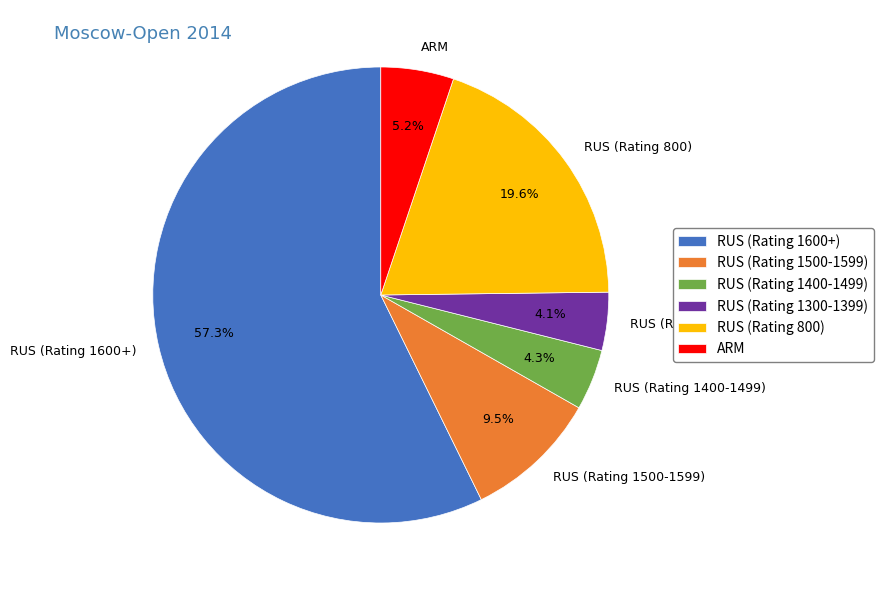

What is the total percentage of RUS (Rating 1500-1599) and RUS (Rating 800)?

29.1%